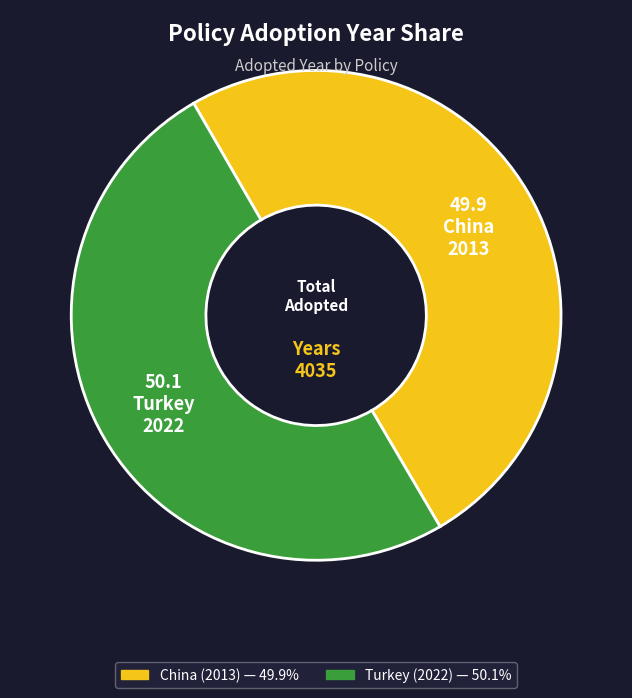

Count the number of slices in the pie.

2